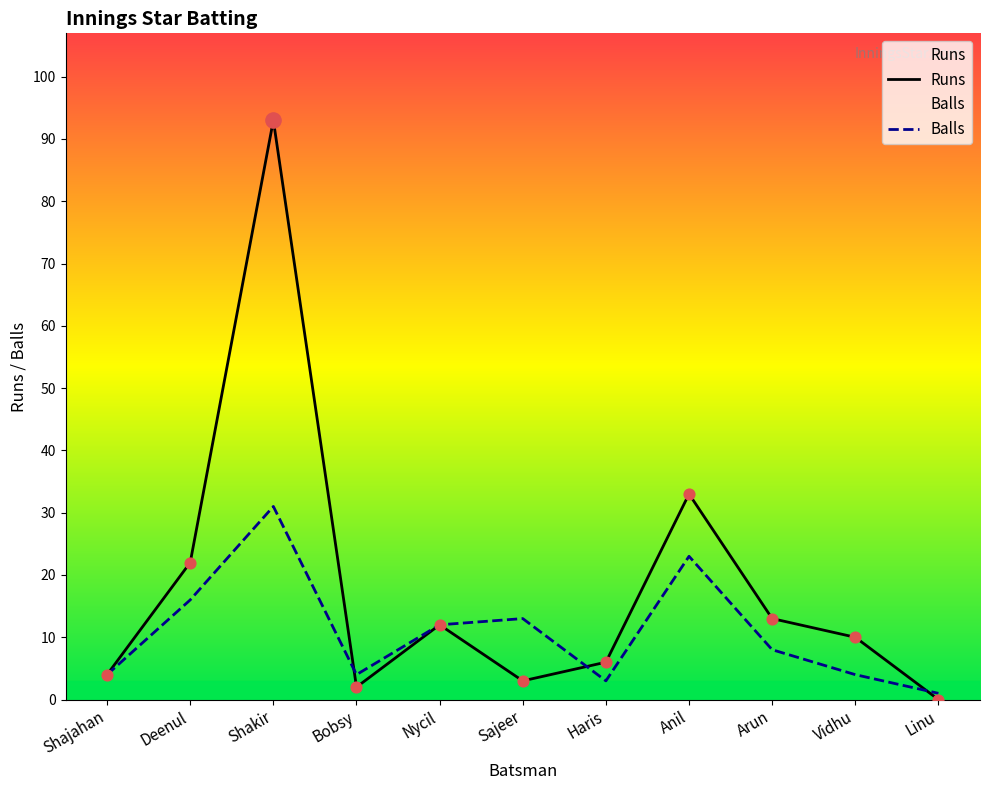

At how many categories does at least one series exceed 40?

1